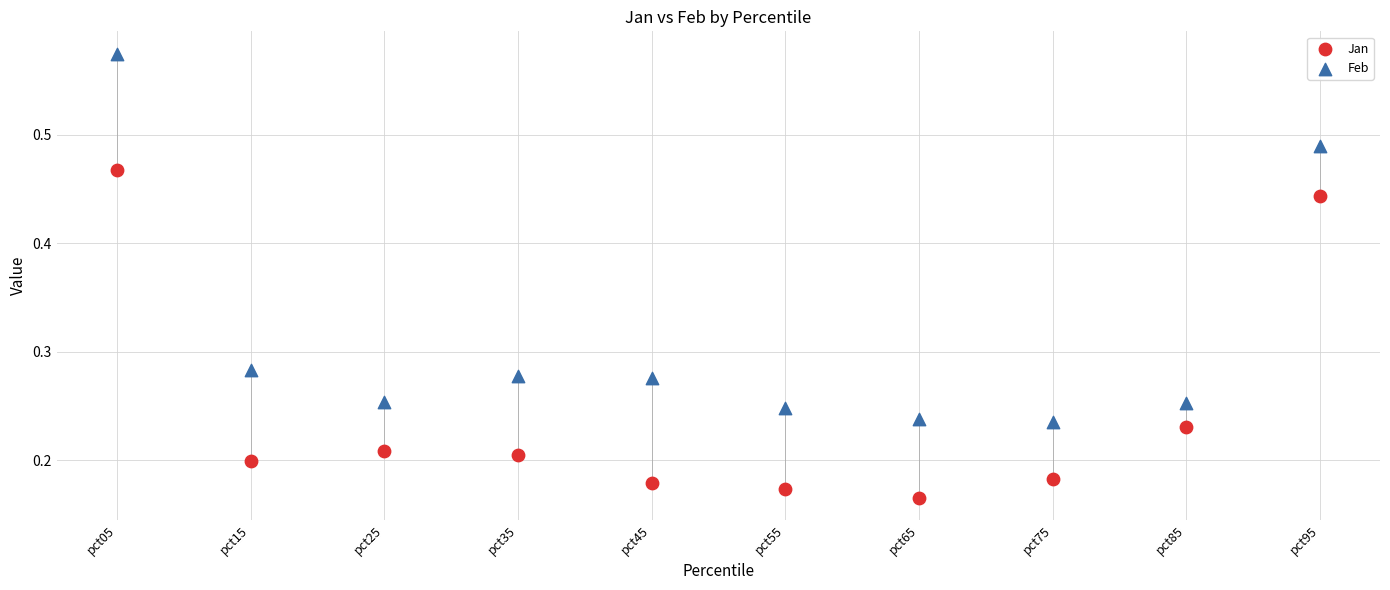

Which series has the widest spread of Y values?

Feb